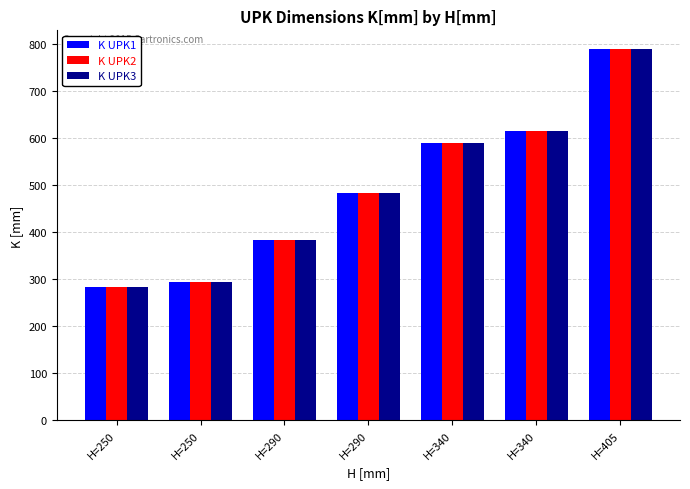

Rank the series by their maximum value, from lowest to highest.

K UPK1, K UPK2, K UPK3